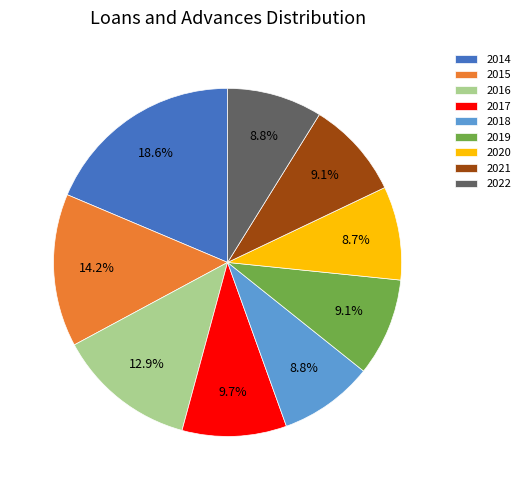

Is it true that 2014 is 24% of the pie?

False